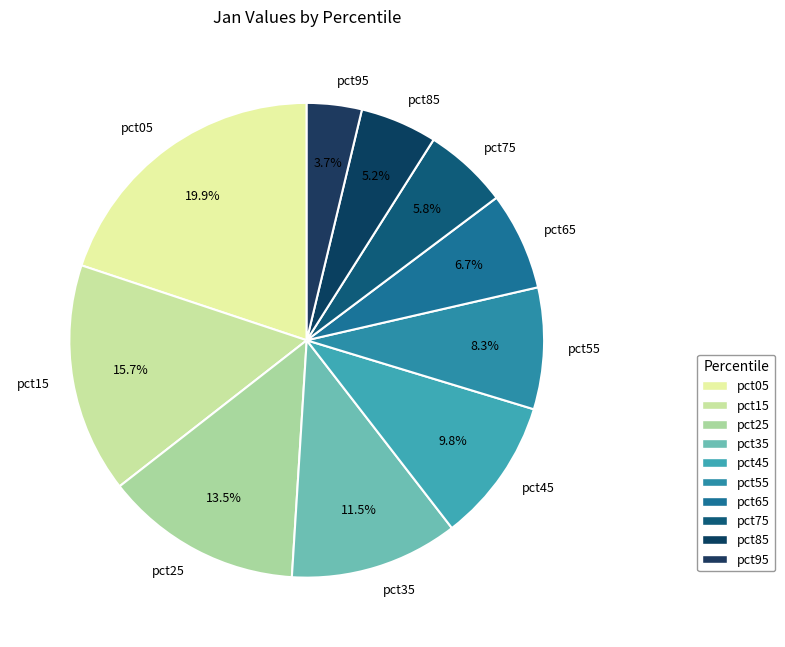

What percentage is the pct05 slice, to the nearest percent?

20%